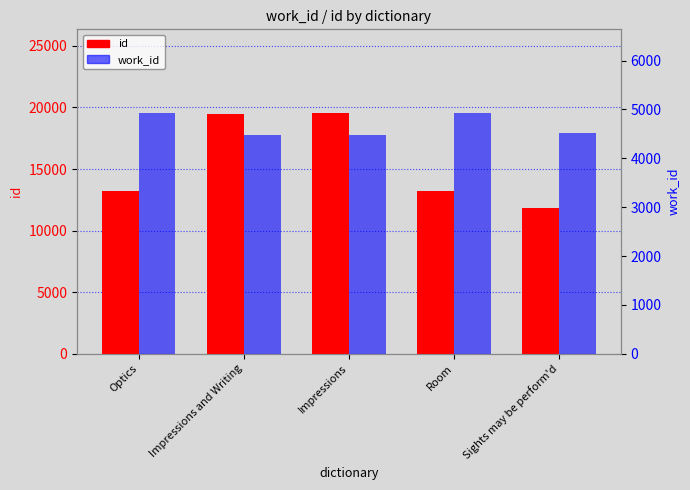

How many bars are there in total?

10